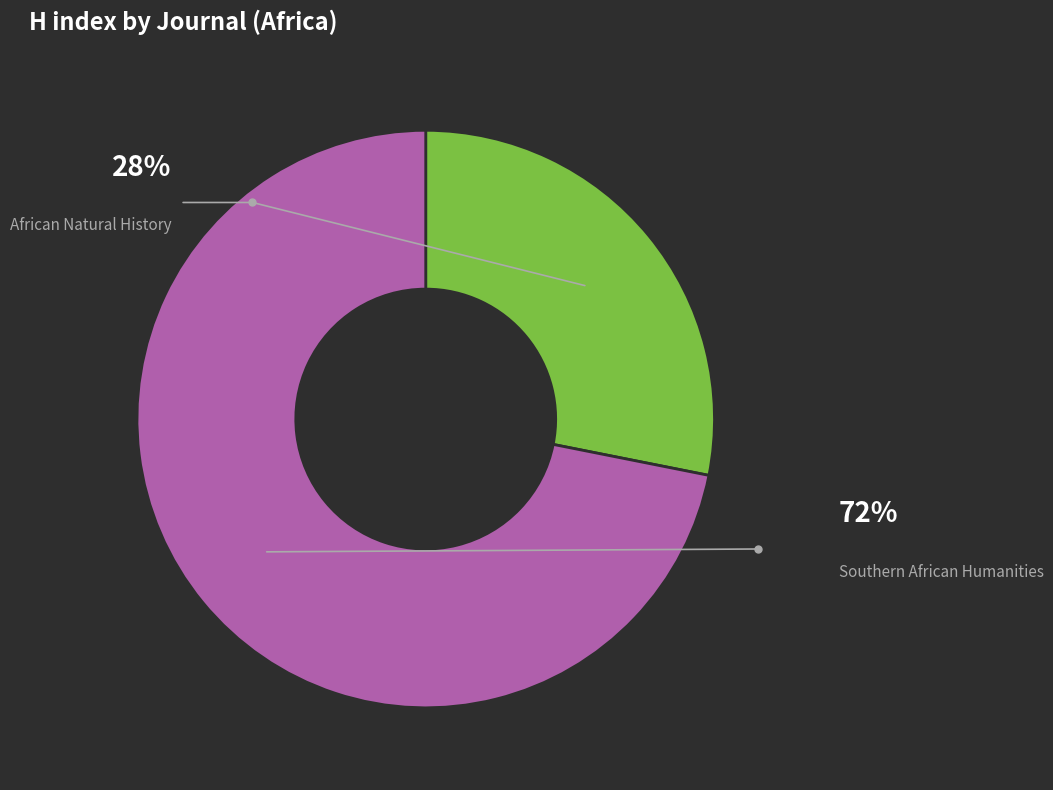

Is the sum of Southern African Humanities and African Natural History greater than half?

Yes